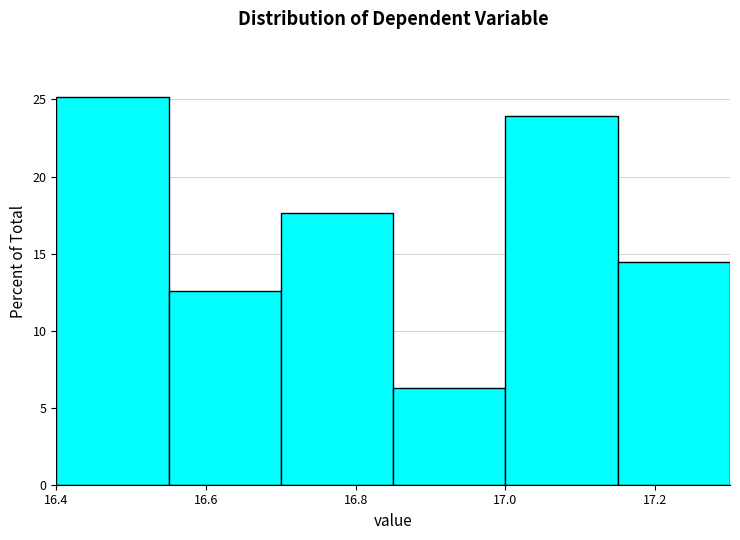

Reading left to right, transcribe this chart: for each bar, give the range it covers on the x-axis and its height. Neither the bar edges nor the heights are printed on the chart, so give them approximately, as read against the axes.

16.40 to 16.55: 25.0
16.55 to 16.70: 12.5
16.70 to 16.85: 17.5
16.85 to 17.00: 6.5
17.00 to 17.15: 24.0
17.15 to 17.30: 14.5